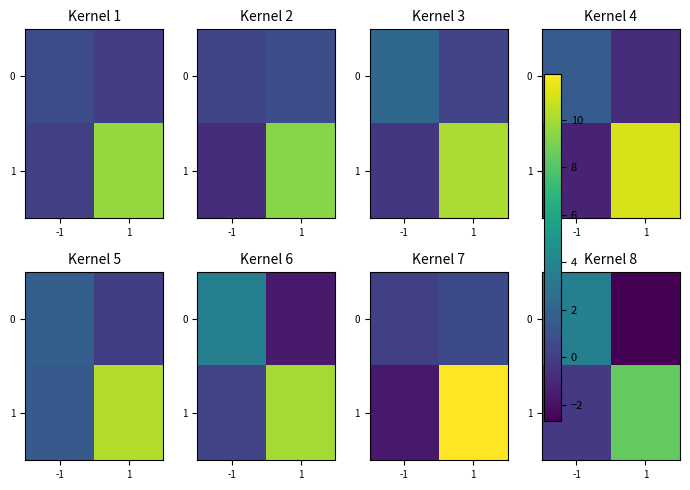

At how many categories does at least one series exceed 1?

2